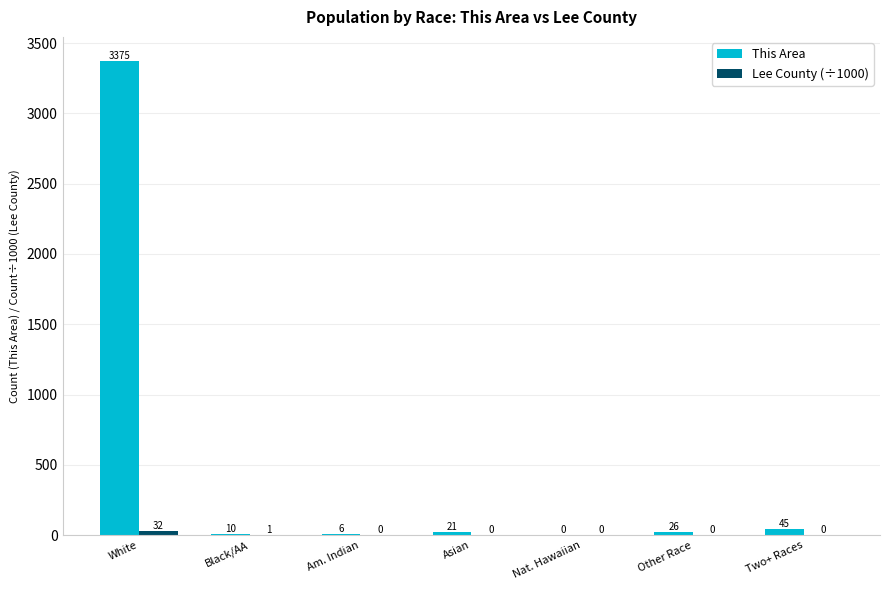

What is the sum of all This Area values?

3483.0